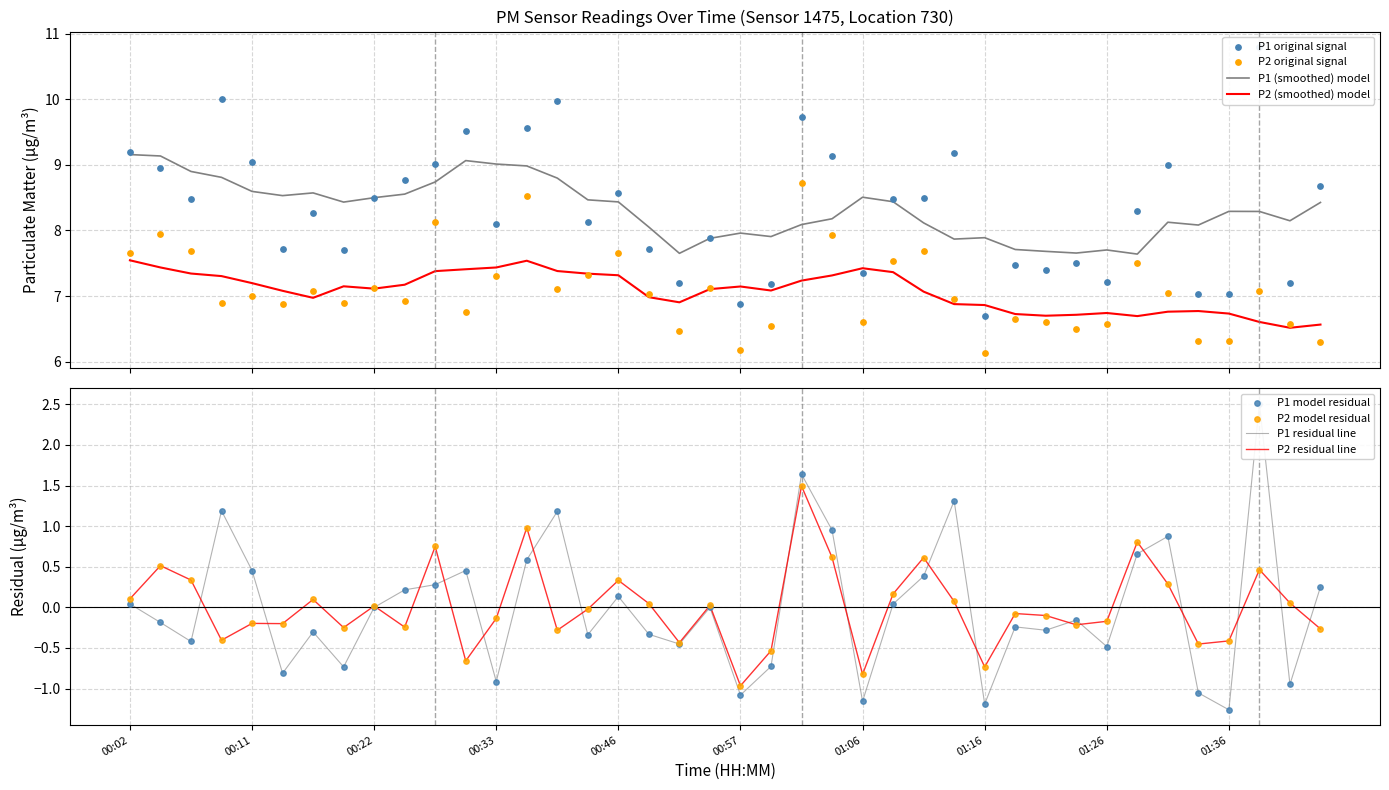

What is the lowest value of the P1 (smoothed) model series?

7.6